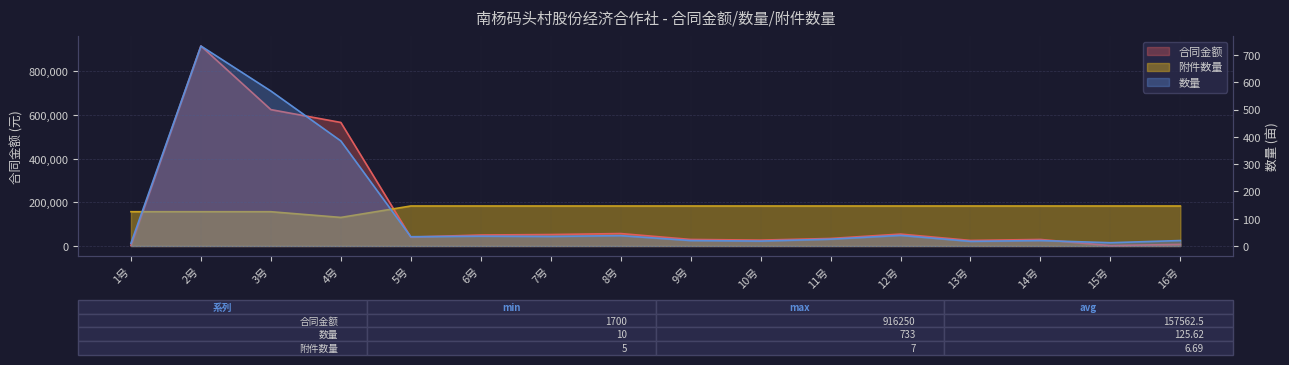

Reading left to right, what are all the values shown in this chart?

合同金额: 1号=2500.0	2号=916250.0	3号=624800.0	4号=565950.0	5号=40800.0	6号=50400.0	7号=52500.0	8号=57000.0	9号=30000.0	10号=27000.0	11号=34500.0	12号=54600.0	13号=25500.0	14号=30000.0	15号=1700.0	16号=7500.0
数量: 1号=10.0	2号=733.0	3号=568.0	4号=385.0	5号=34.0	6号=36.0	7号=35.0	8号=38.0	9号=20.0	10号=18.0	11号=25.0	12号=39.0	13号=17.0	14号=20.0	15号=12.0	16号=20.0
附件数量: 1号=157071.4	2号=157071.4	3号=157071.4	4号=130892.9	5号=183250.0	6号=183250.0	7号=183250.0	8号=183250.0	9号=183250.0	10号=183250.0	11号=183250.0	12号=183250.0	13号=183250.0	14号=183250.0	15号=183250.0	16号=183250.0